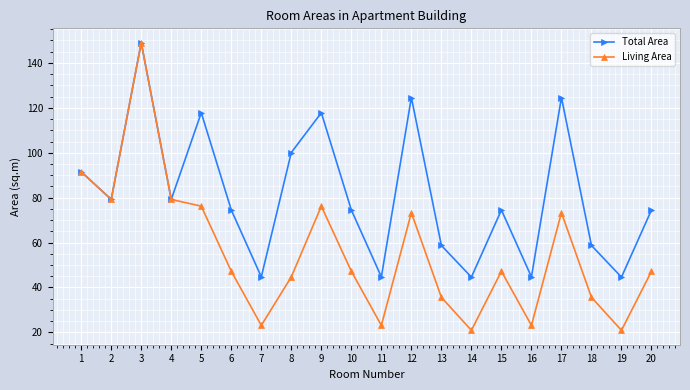

Which label corresponds to the largest value in the chart?

3